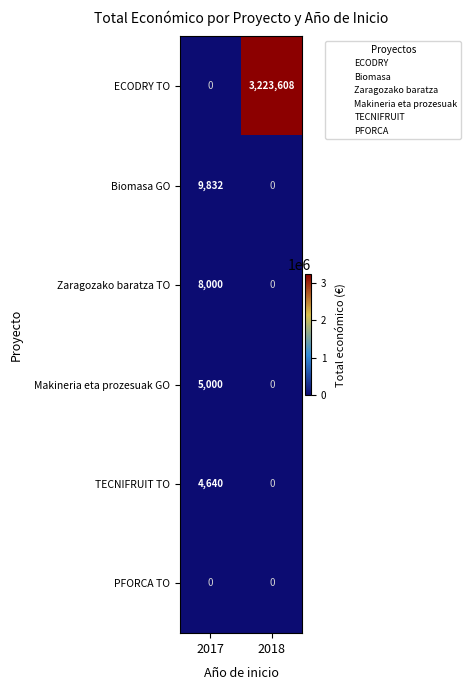

List the series in order of their peak value, lowest first.

PFORCA TO, TECNIFRUIT TO, Makineria eta prozesuak GO, Zaragozako baratza TO, Biomasa GO, ECODRY TO